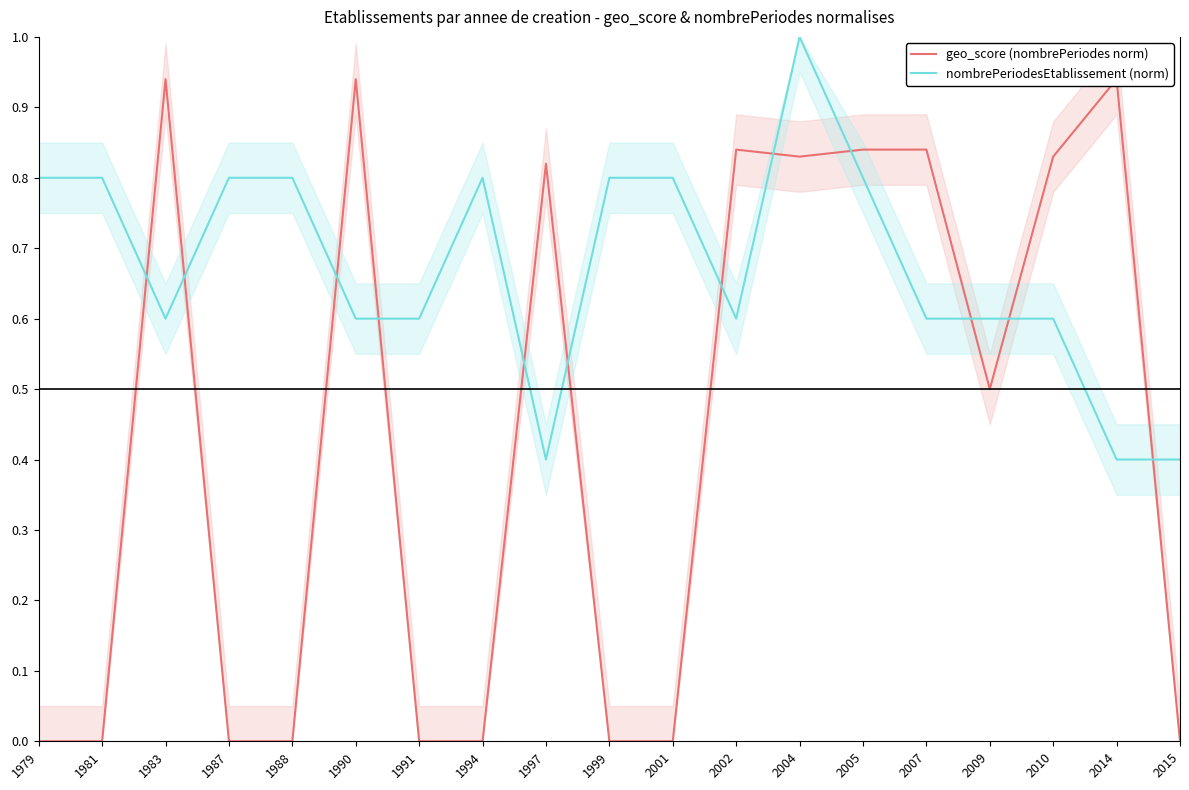

List the series in order of their peak value, lowest first.

geo_score (nombrePeriodes norm), nombrePeriodesEtablissement (norm)